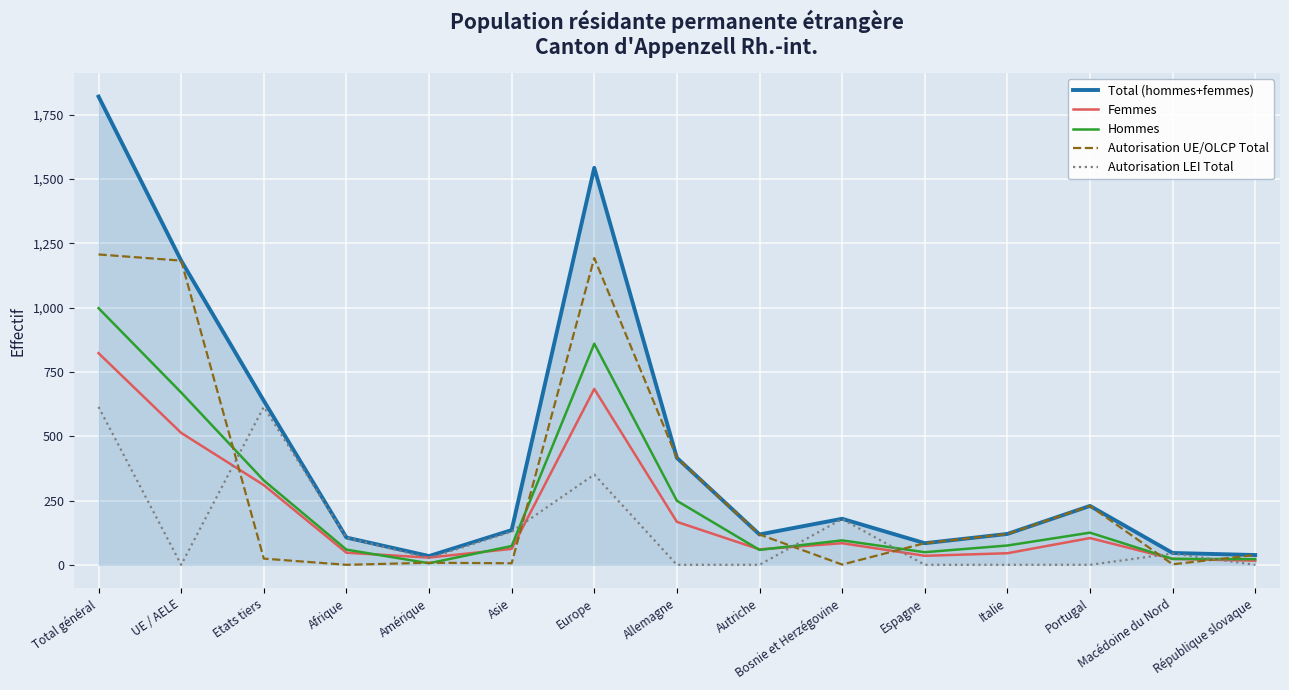

Which series has the largest range (max minus min)?

Total (hommes+femmes)